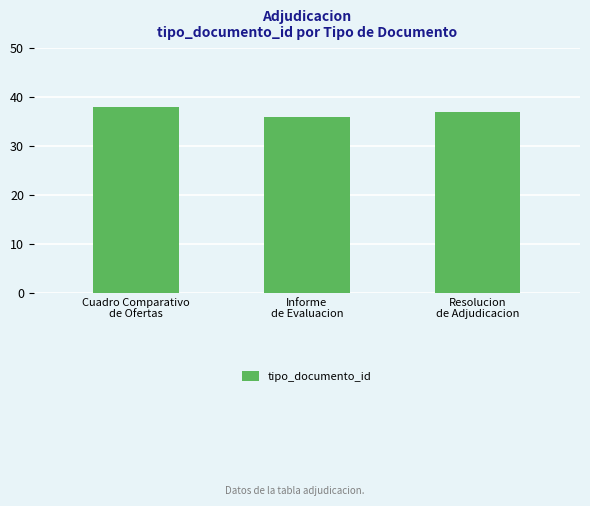

What is the difference between the maximum and second lowest values?

1